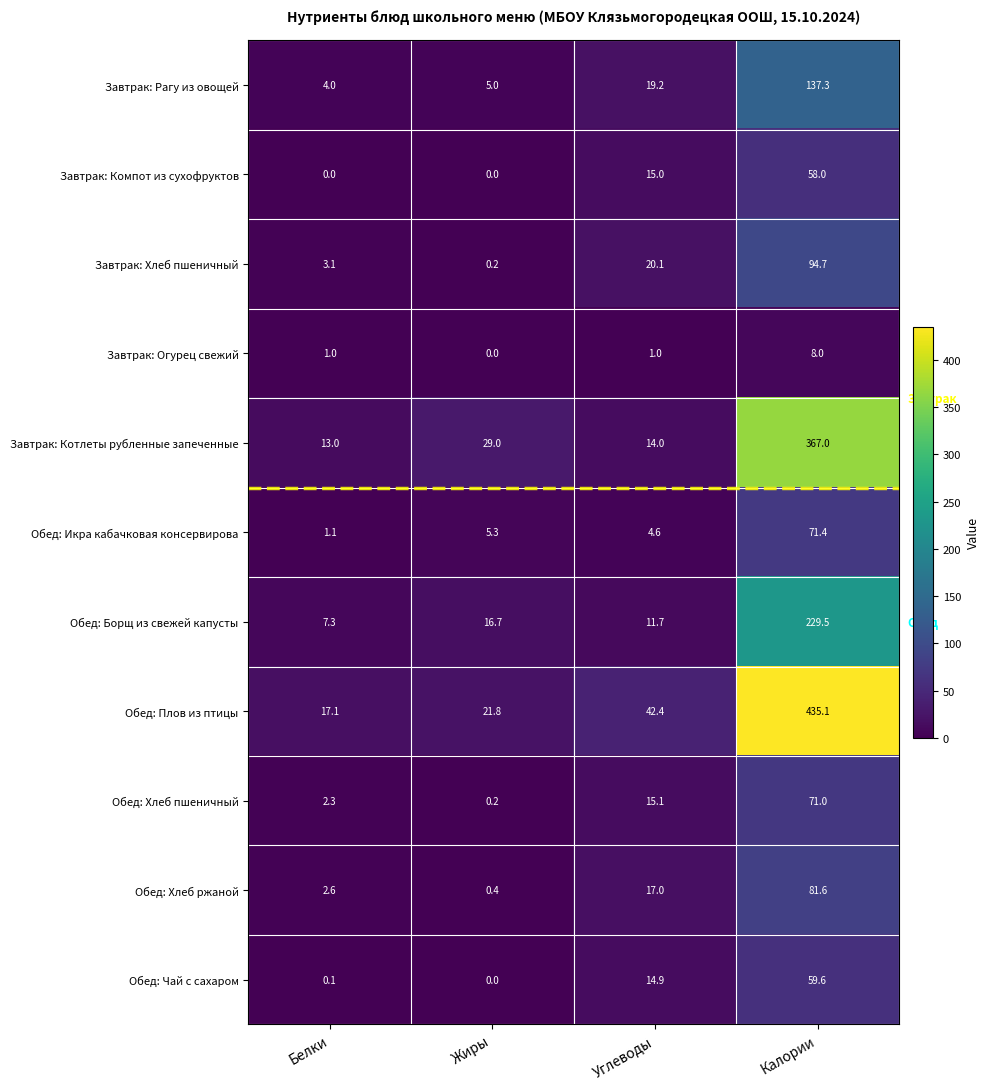

What is the difference between the second highest and minimum values in the Завтрак: Огурец свежий series?

1.0